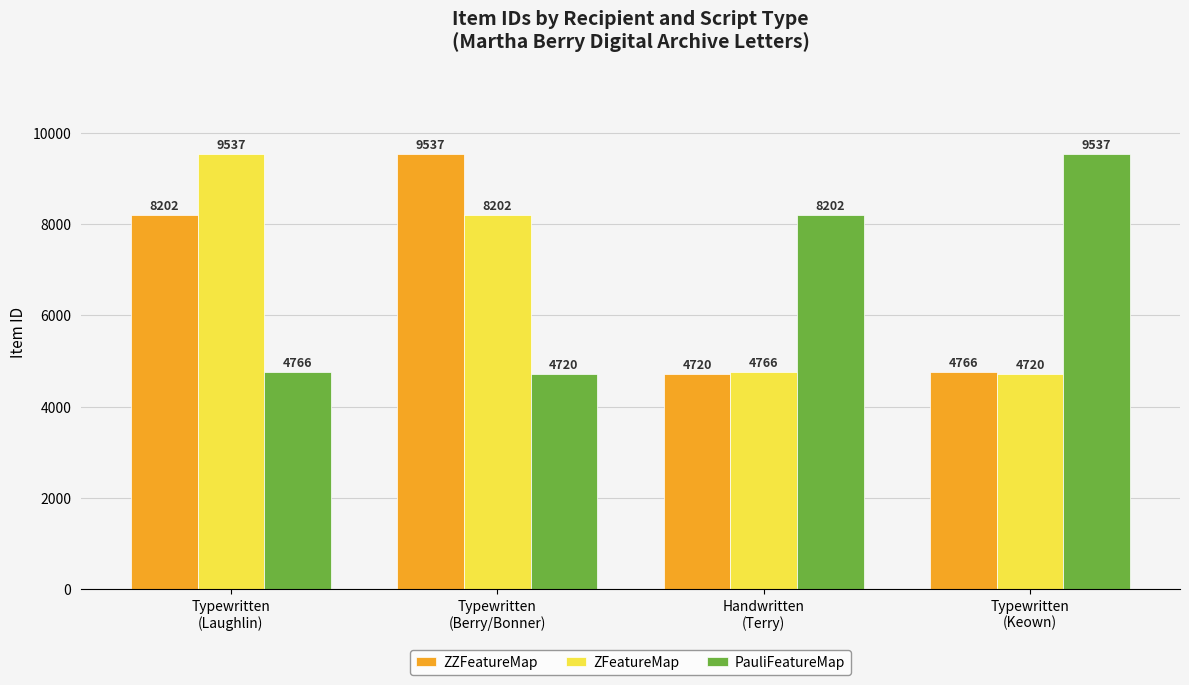

What is the spread (max minus min) of values at Typewritten
(Laughlin)?

4771